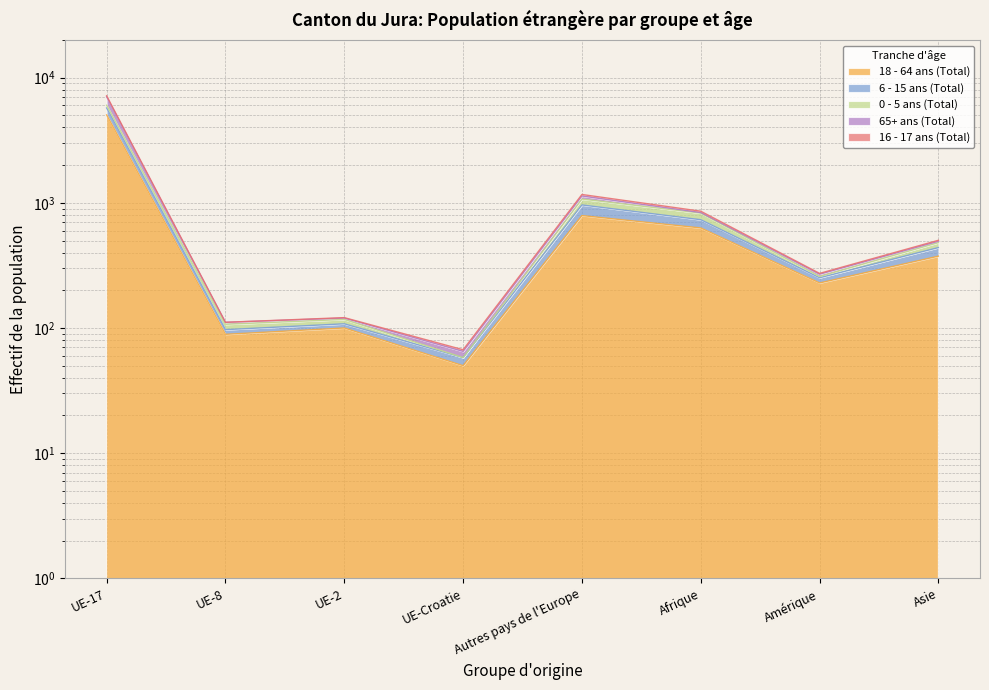

Which series changed the most between Autres pays de l'Europe and Afrique?

65+ ans (Total)